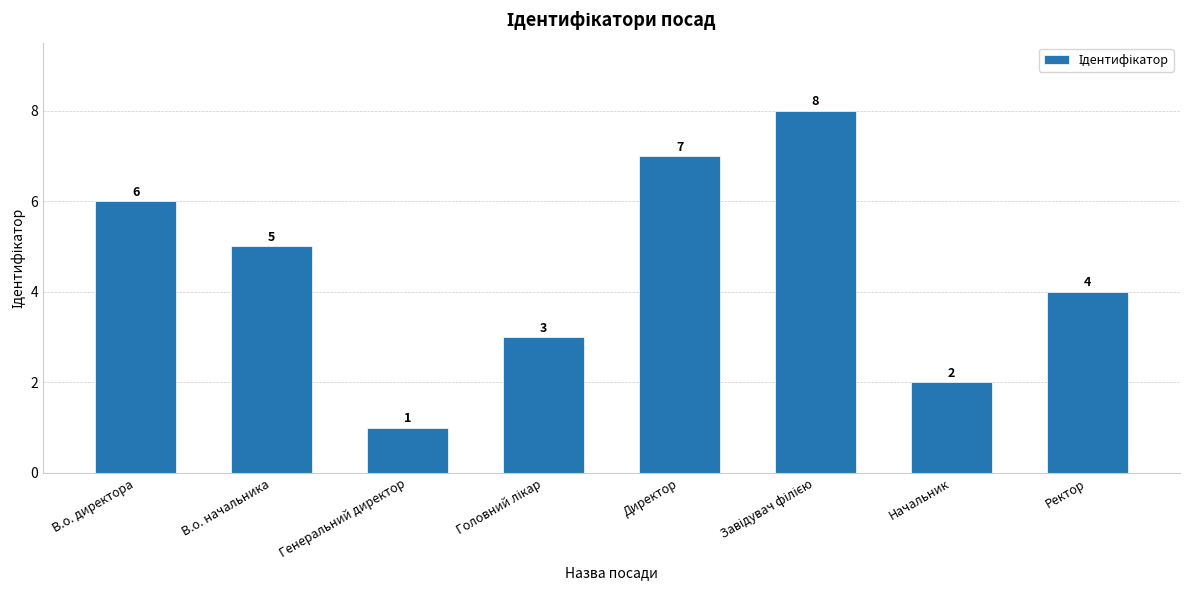

What is the difference between the second highest and second lowest values?

5